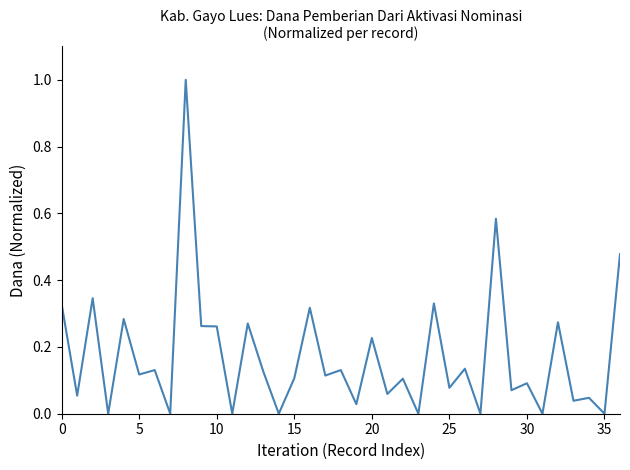

What is the greatest value displayed?

1.0